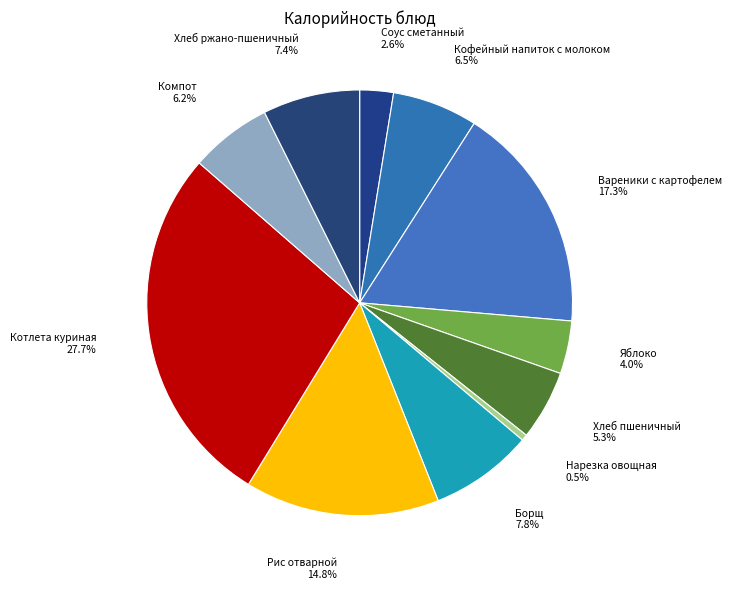

Which category has the smallest portion of the pie?

Нарезка овощная